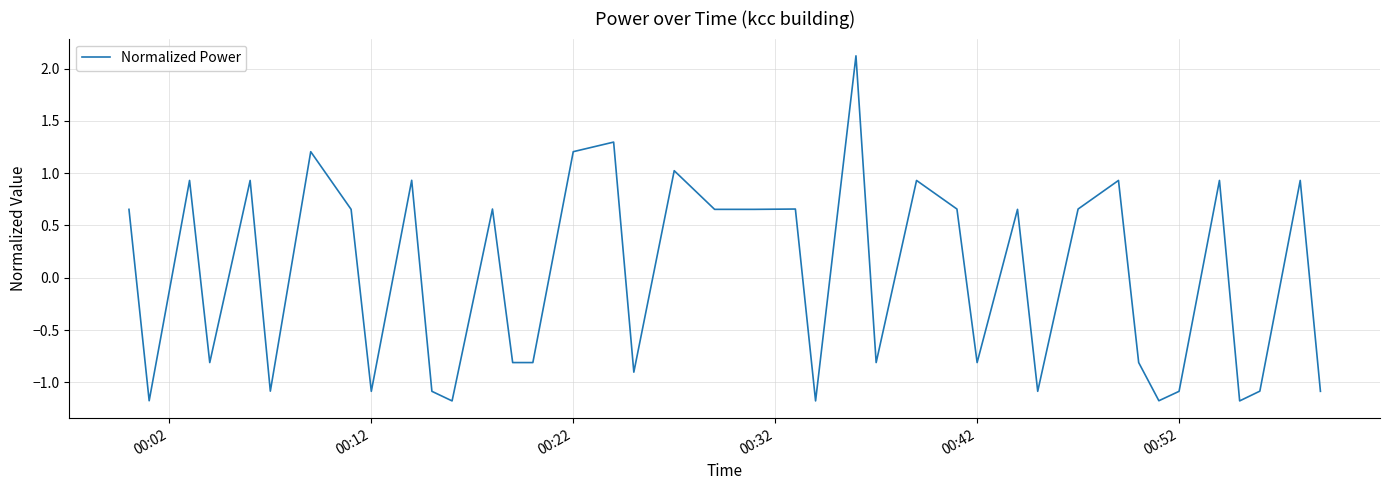

What is the maximum value shown in the chart?

2.1